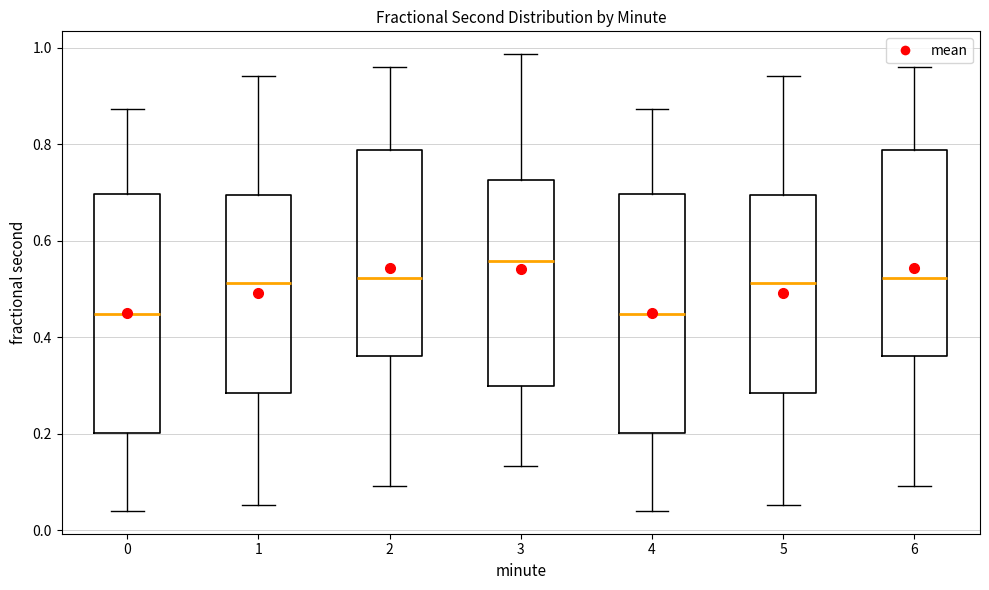

Reading left to right, read every box against the y-axis: the position of its median line, the range the box covers, and the ends of its whiskers. The values are not printed on the chart, so give them approximately, as read against the axis.

0: median 0.44, box 0.20 to 0.70, whiskers 0.04 to 0.88
1: median 0.52, box 0.28 to 0.70, whiskers 0.06 to 0.94
2: median 0.52, box 0.36 to 0.78, whiskers 0.10 to 0.96
3: median 0.56, box 0.30 to 0.72, whiskers 0.14 to 0.98
4: median 0.44, box 0.20 to 0.70, whiskers 0.04 to 0.88
5: median 0.52, box 0.28 to 0.70, whiskers 0.06 to 0.94
6: median 0.52, box 0.36 to 0.78, whiskers 0.10 to 0.96